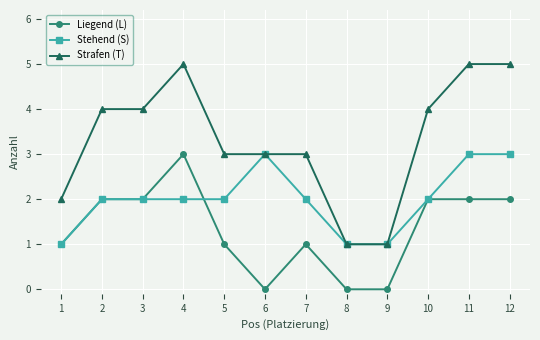

What is the value of the Liegend (L) point at the 7th from the left?

1